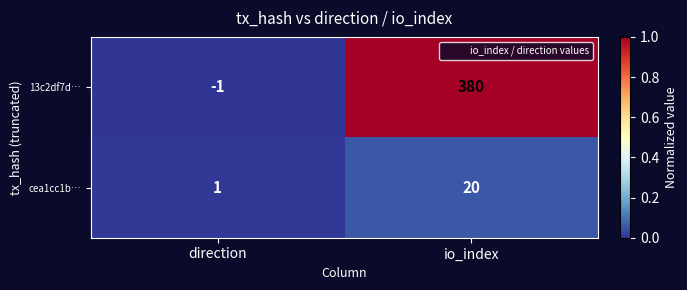

List the series in order of their overall mean, lowest first.

cea1cc1b…, 13c2df7d…